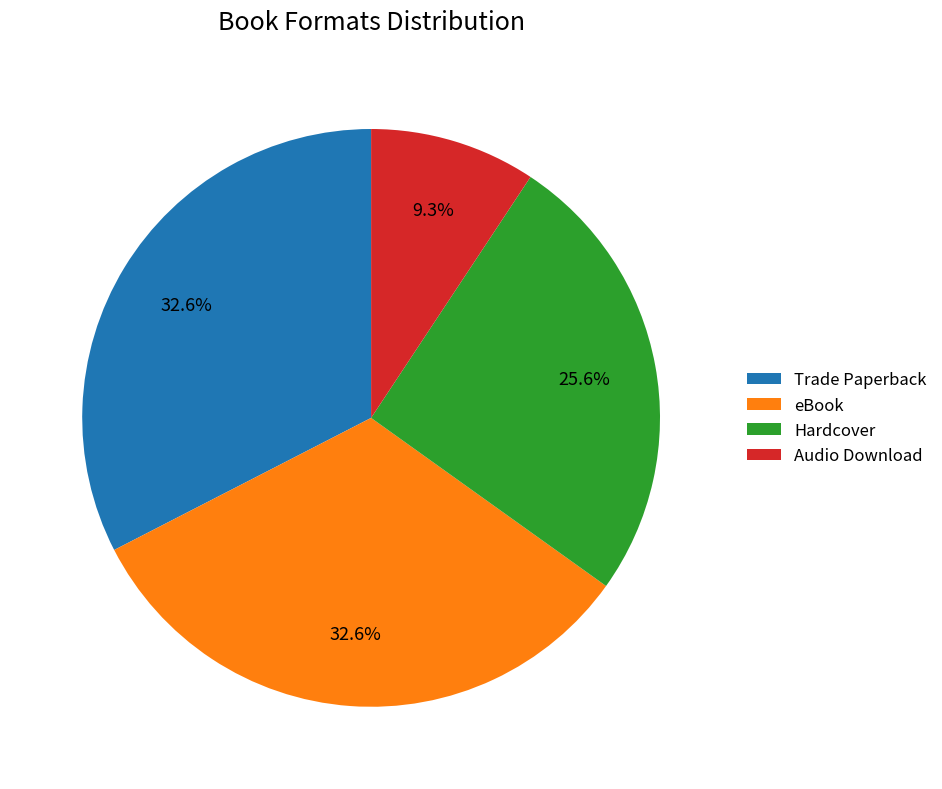

What is the total percentage of Audio Download and Hardcover?

34.9%